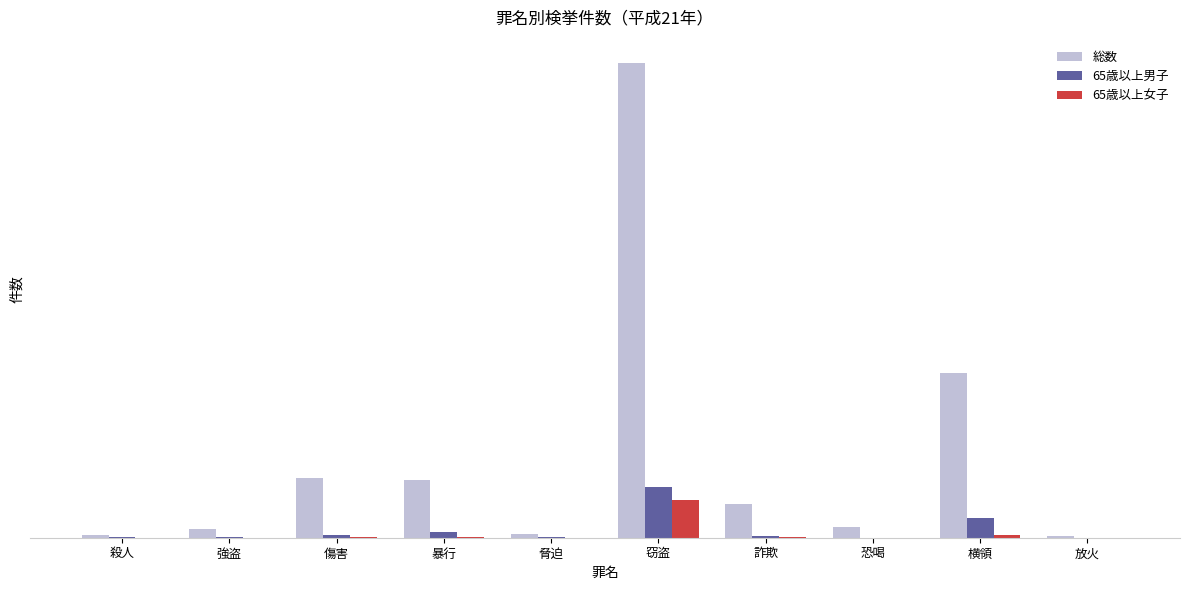

Rank the series by their maximum value, from lowest to highest.

65歳以上女子, 65歳以上男子, 総数